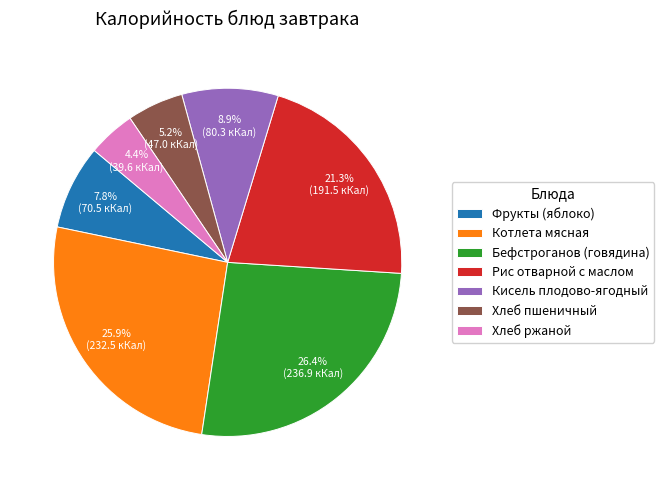

Which slice is the smallest?

Хлеб ржаной